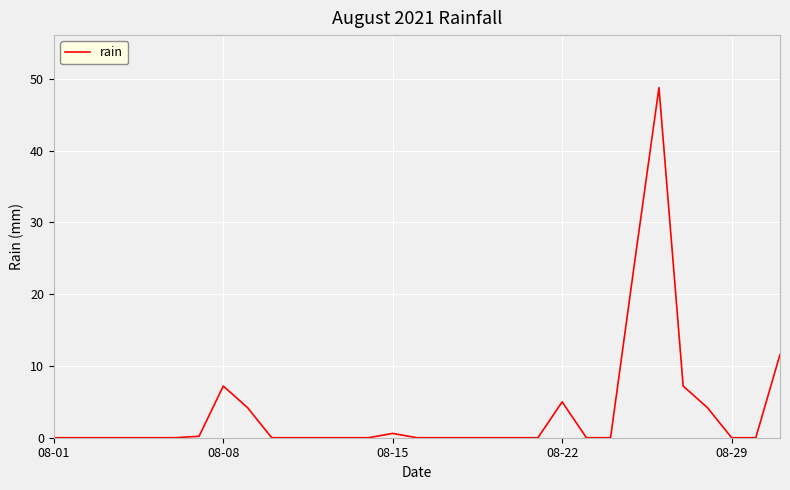

What is the difference between the maximum and minimum values?

48.8